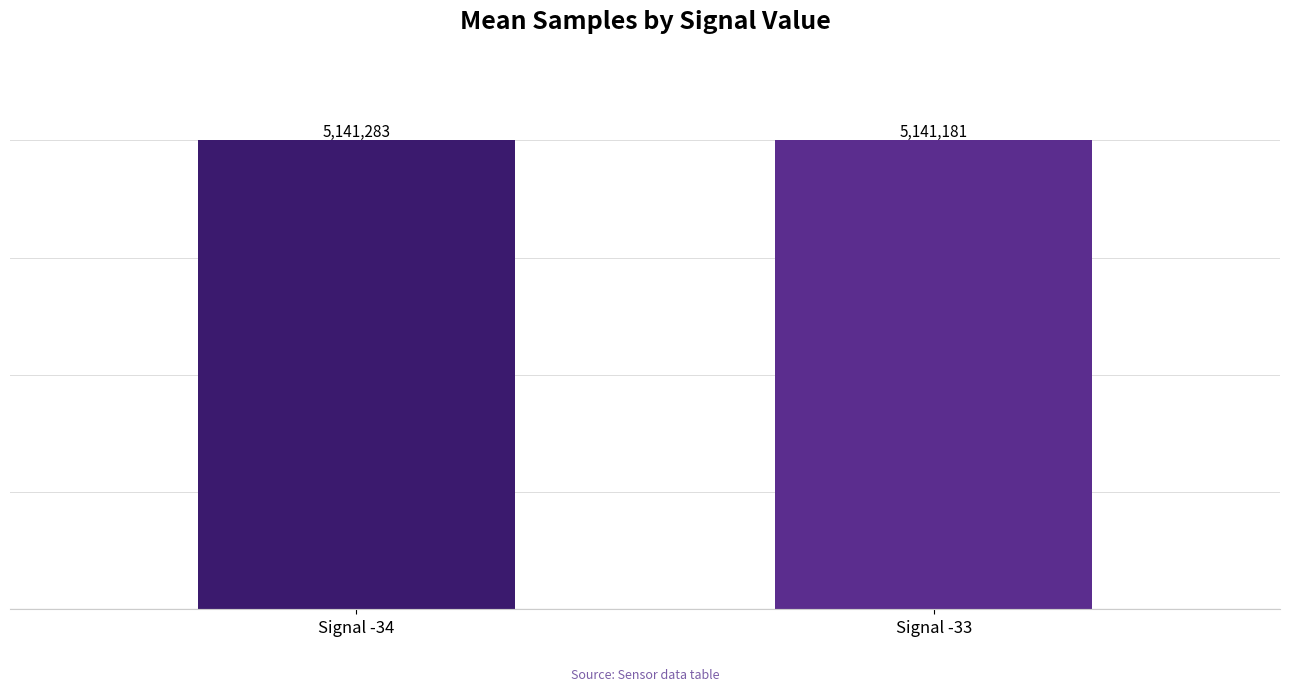

What value does the data have at Signal -34, to the nearest 10?

5141280